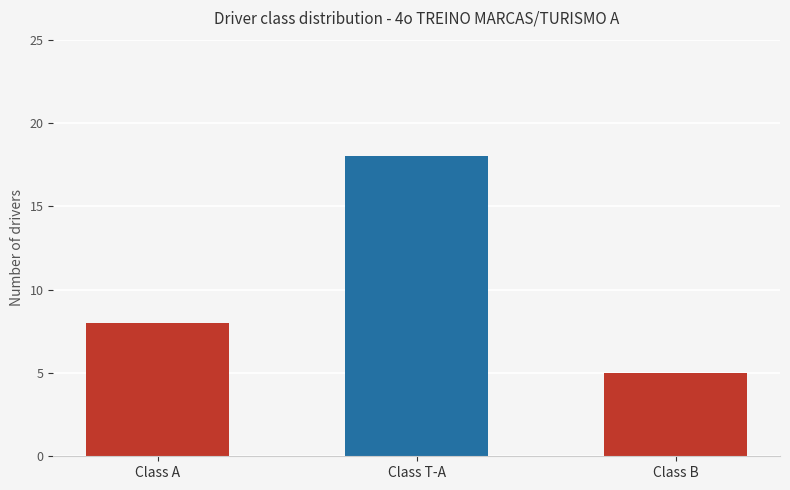

Are the bars grouped side by side (vs. stacked)?

No